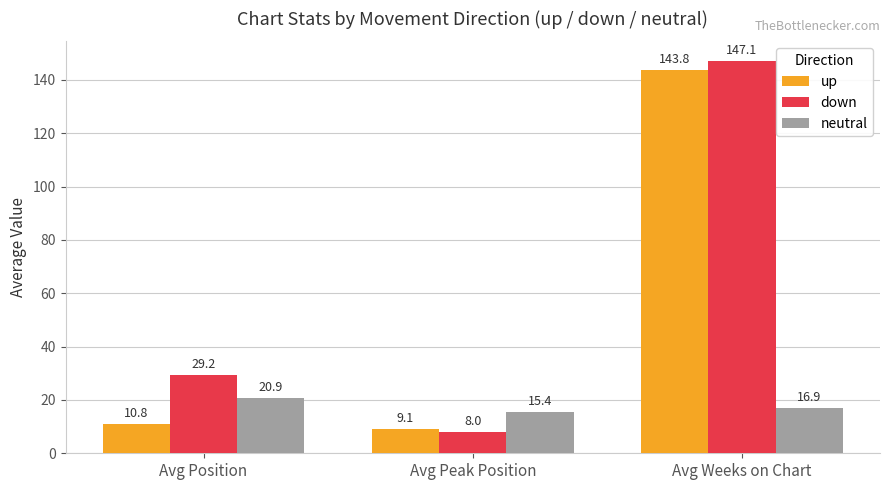

What is the maximum value for up?

143.8